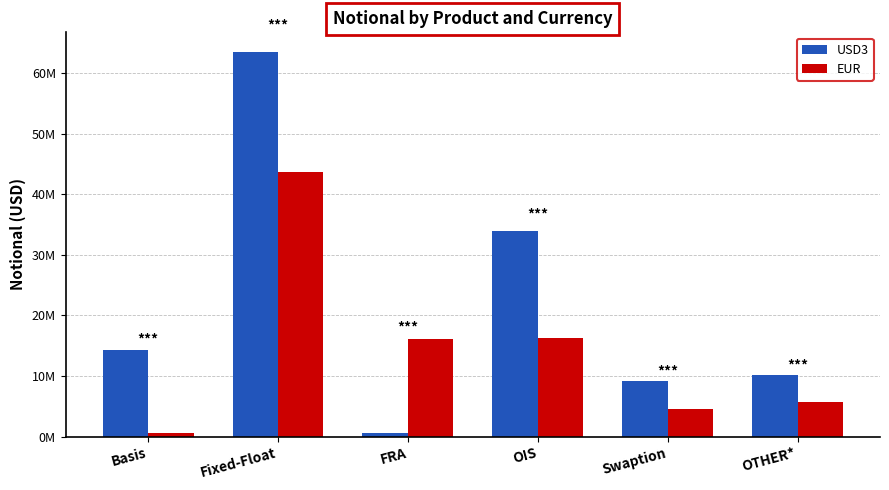

Which series has the largest total across all categories?

USD3